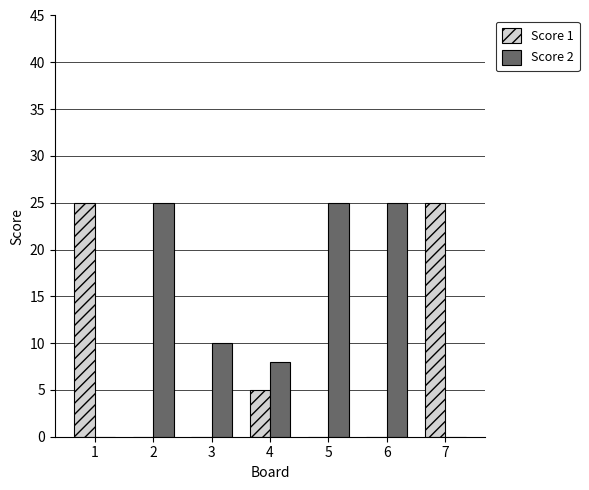

Which series has the largest total across all categories?

Score 2